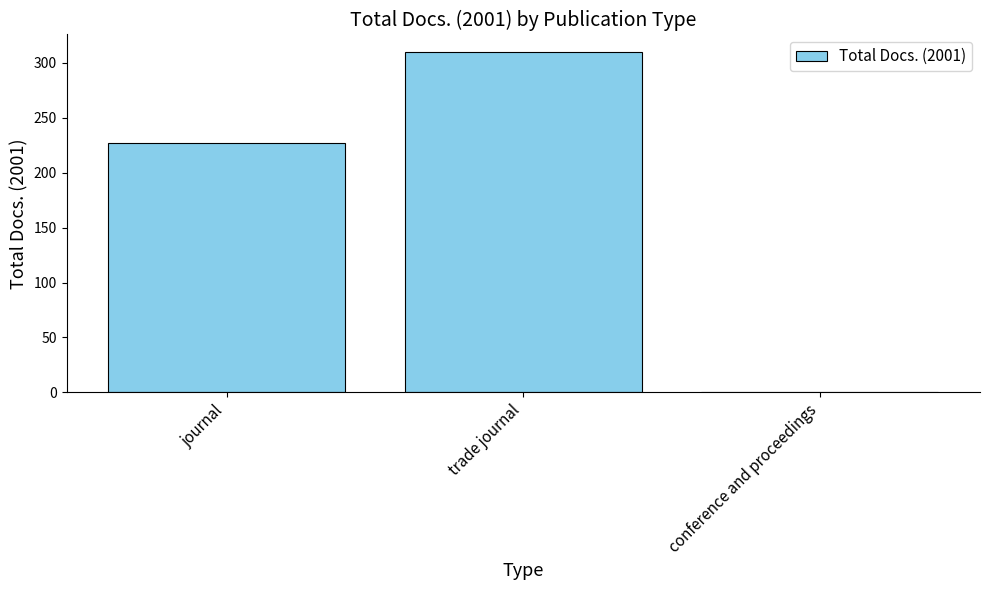

The value at conference and proceedings is 0. True or false?

True